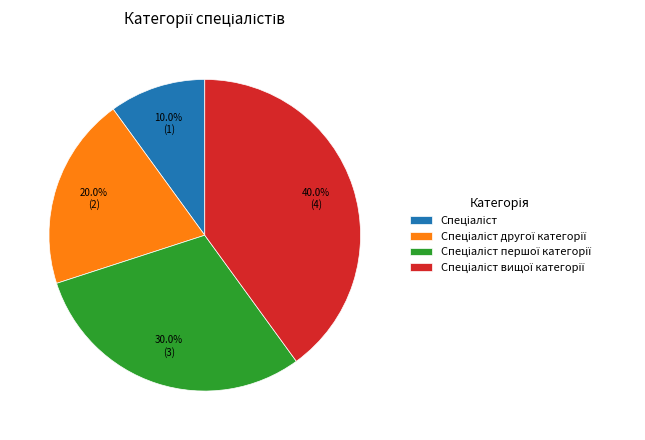

Is there a majority slice in this chart?

No